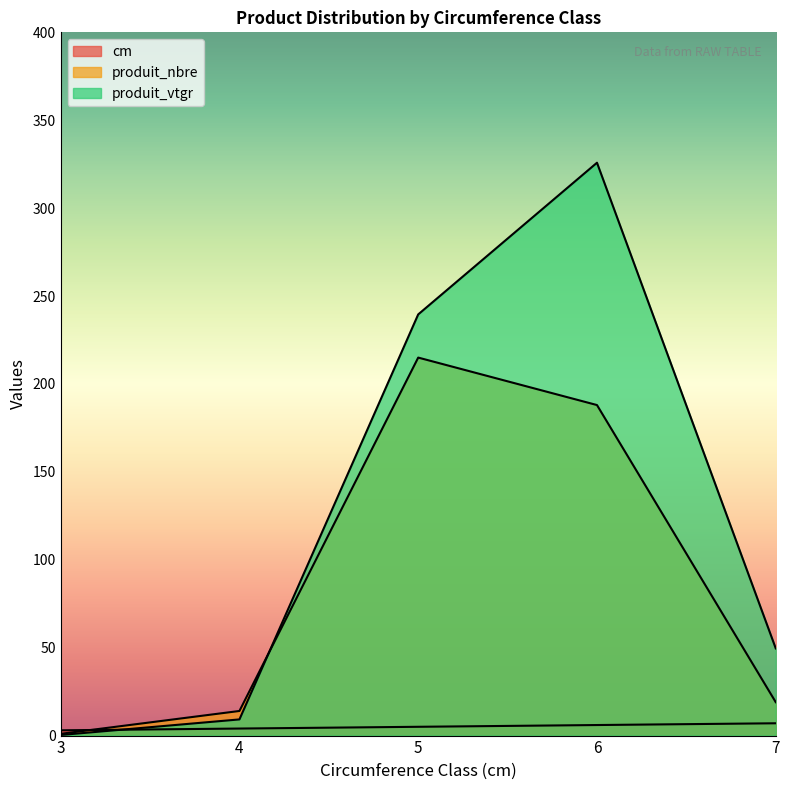

True or false: produit_vtgr and produit_nbre cross at least once.

True